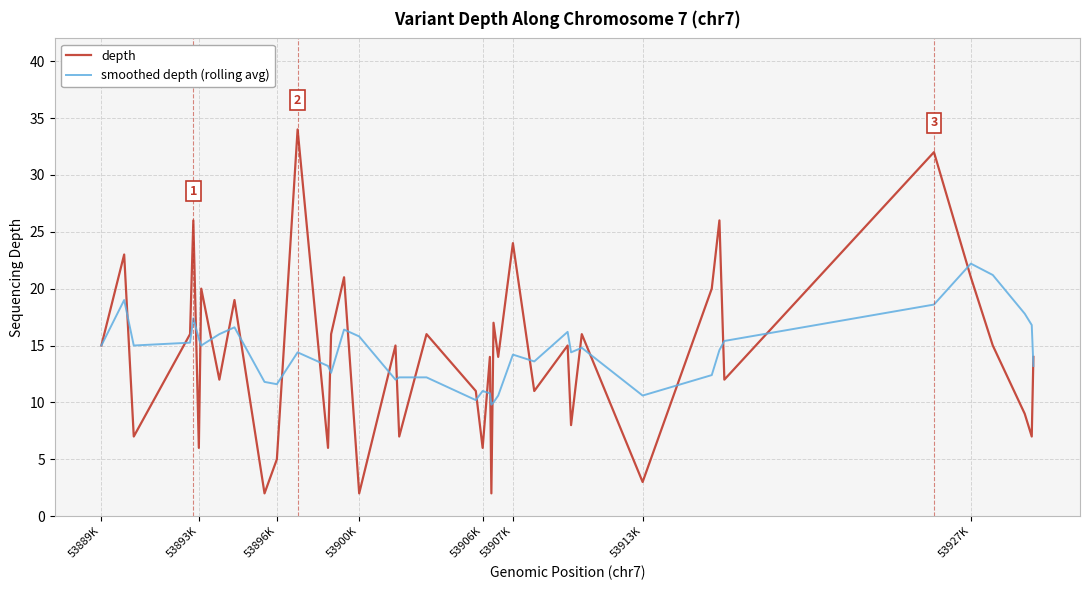

Which series has the largest range (max minus min)?

depth